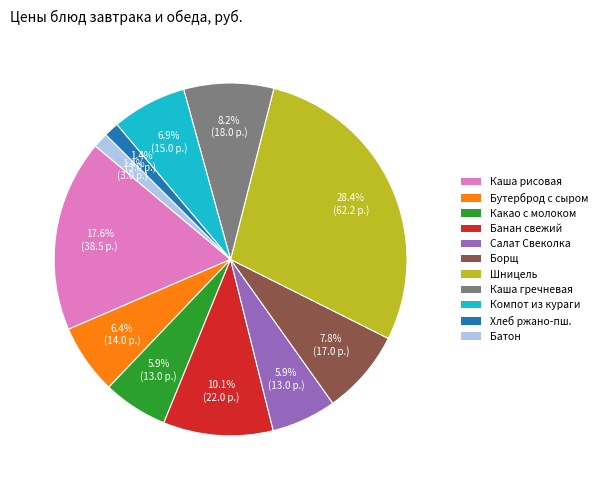

How many slices are in this pie chart?

11